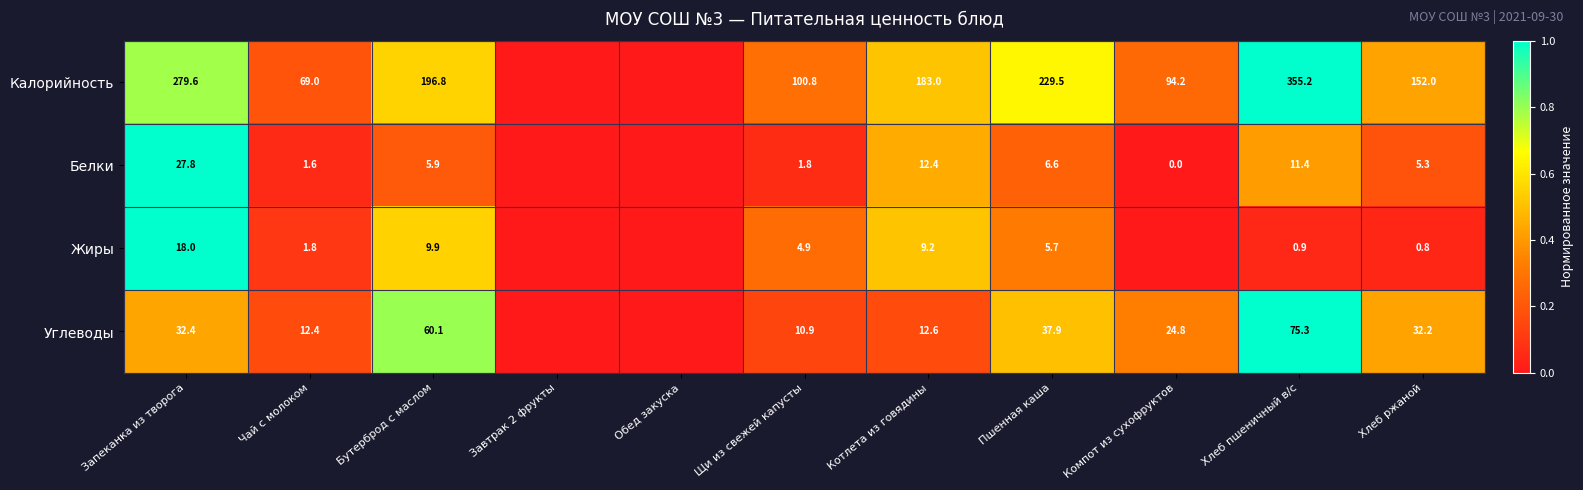

Between Бутерброд с маслом and Хлеб ржаной, which series saw the biggest shift?

Калорийность